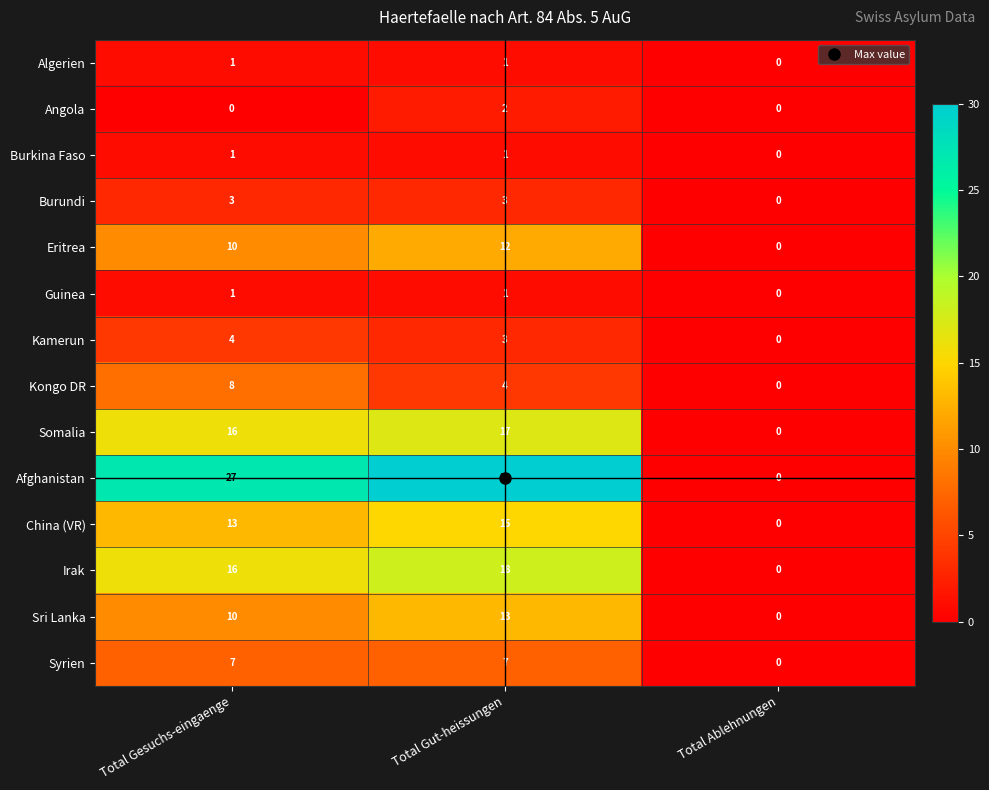

What is the greatest value displayed?

30